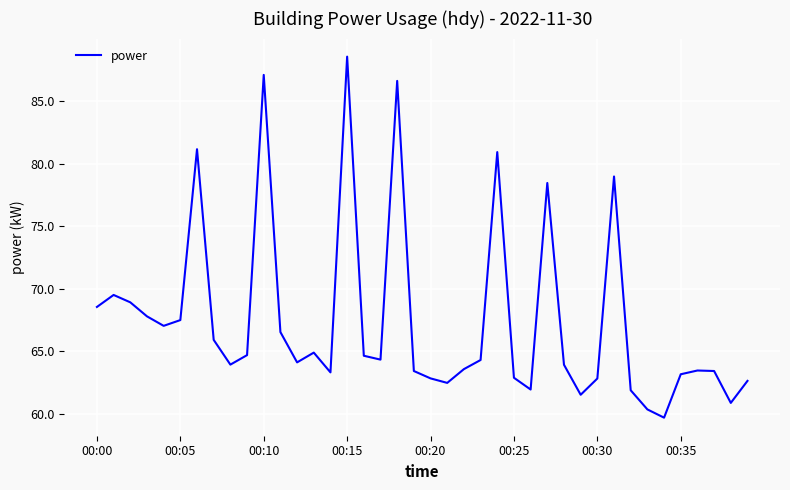

What is the difference between the maximum and minimum values?

28.9